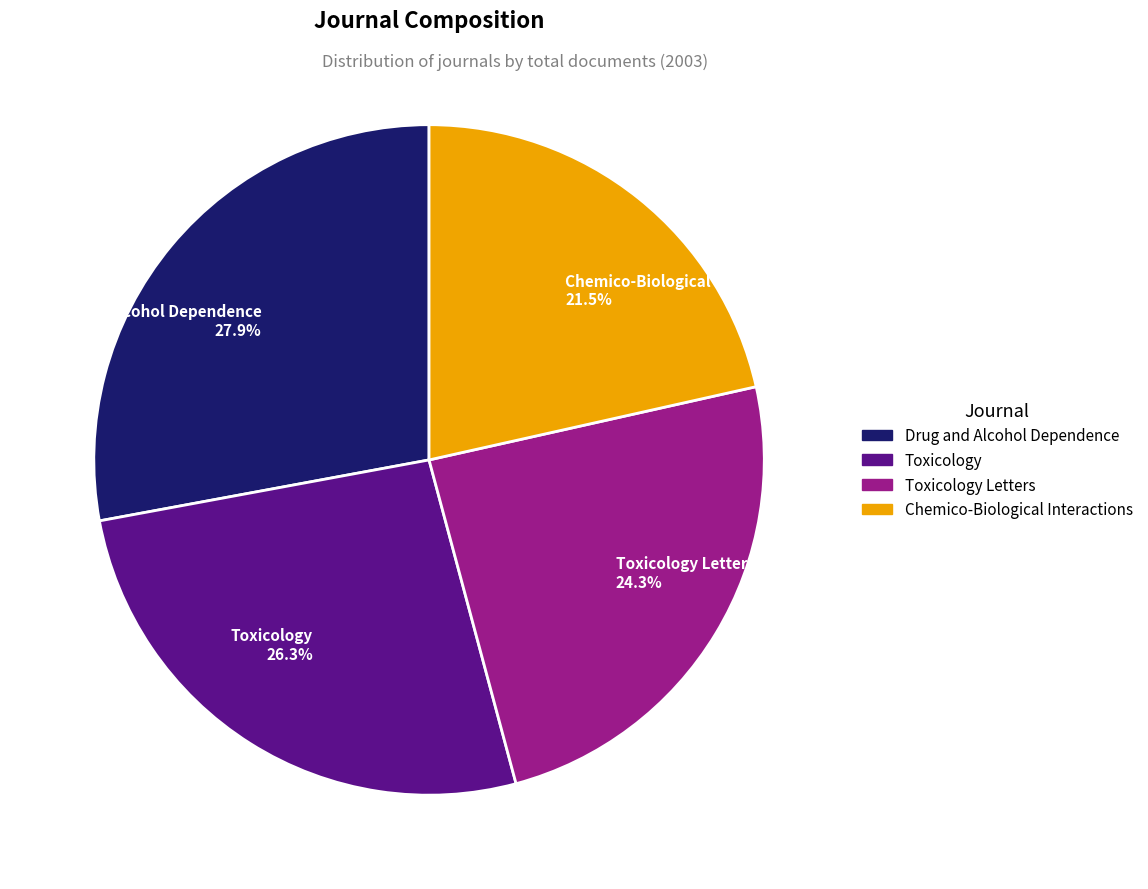

Count the number of slices in the pie.

4